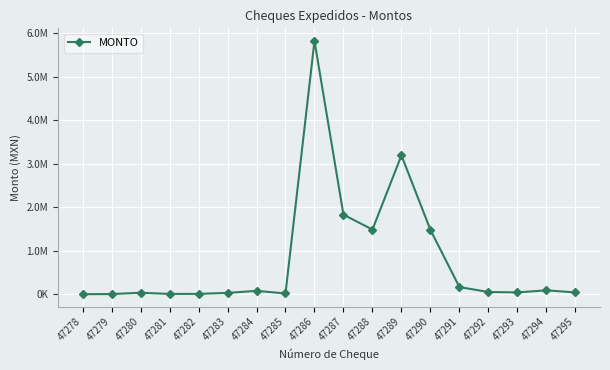

Does the chart have visible grid lines?

Yes